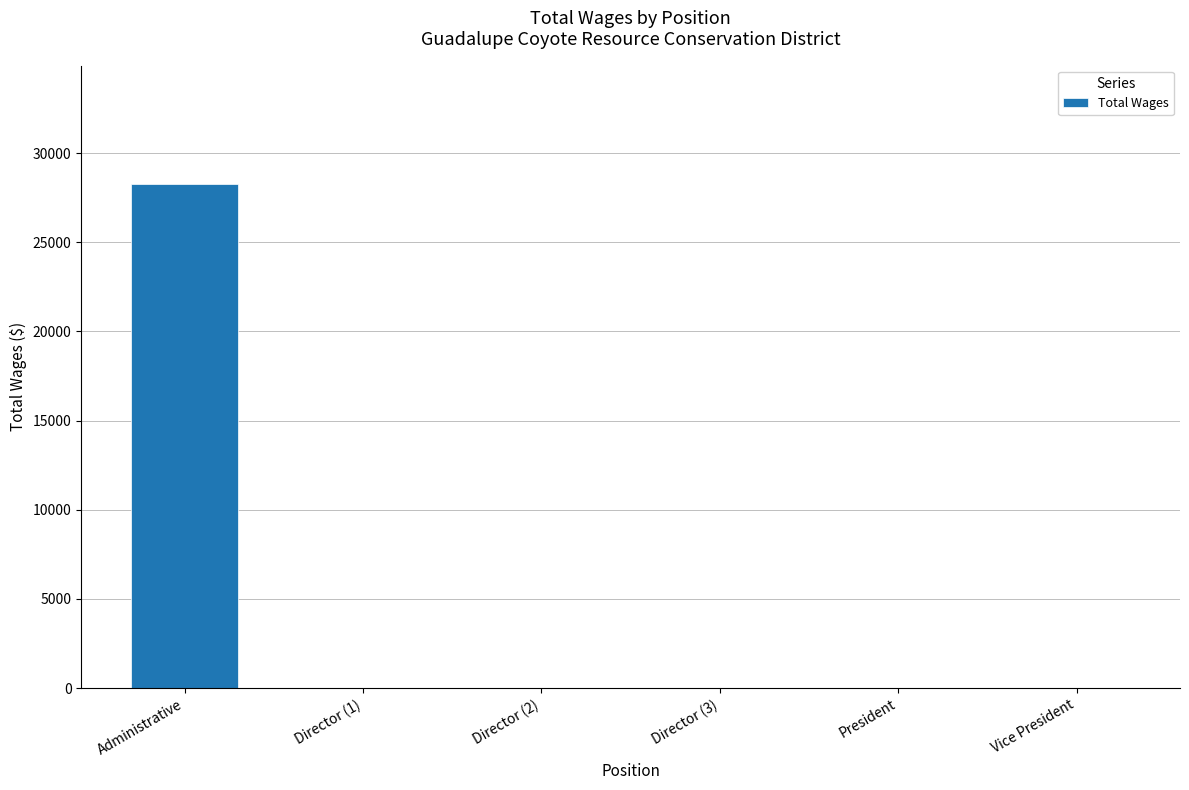

Is it true that the value at President is 0?

True